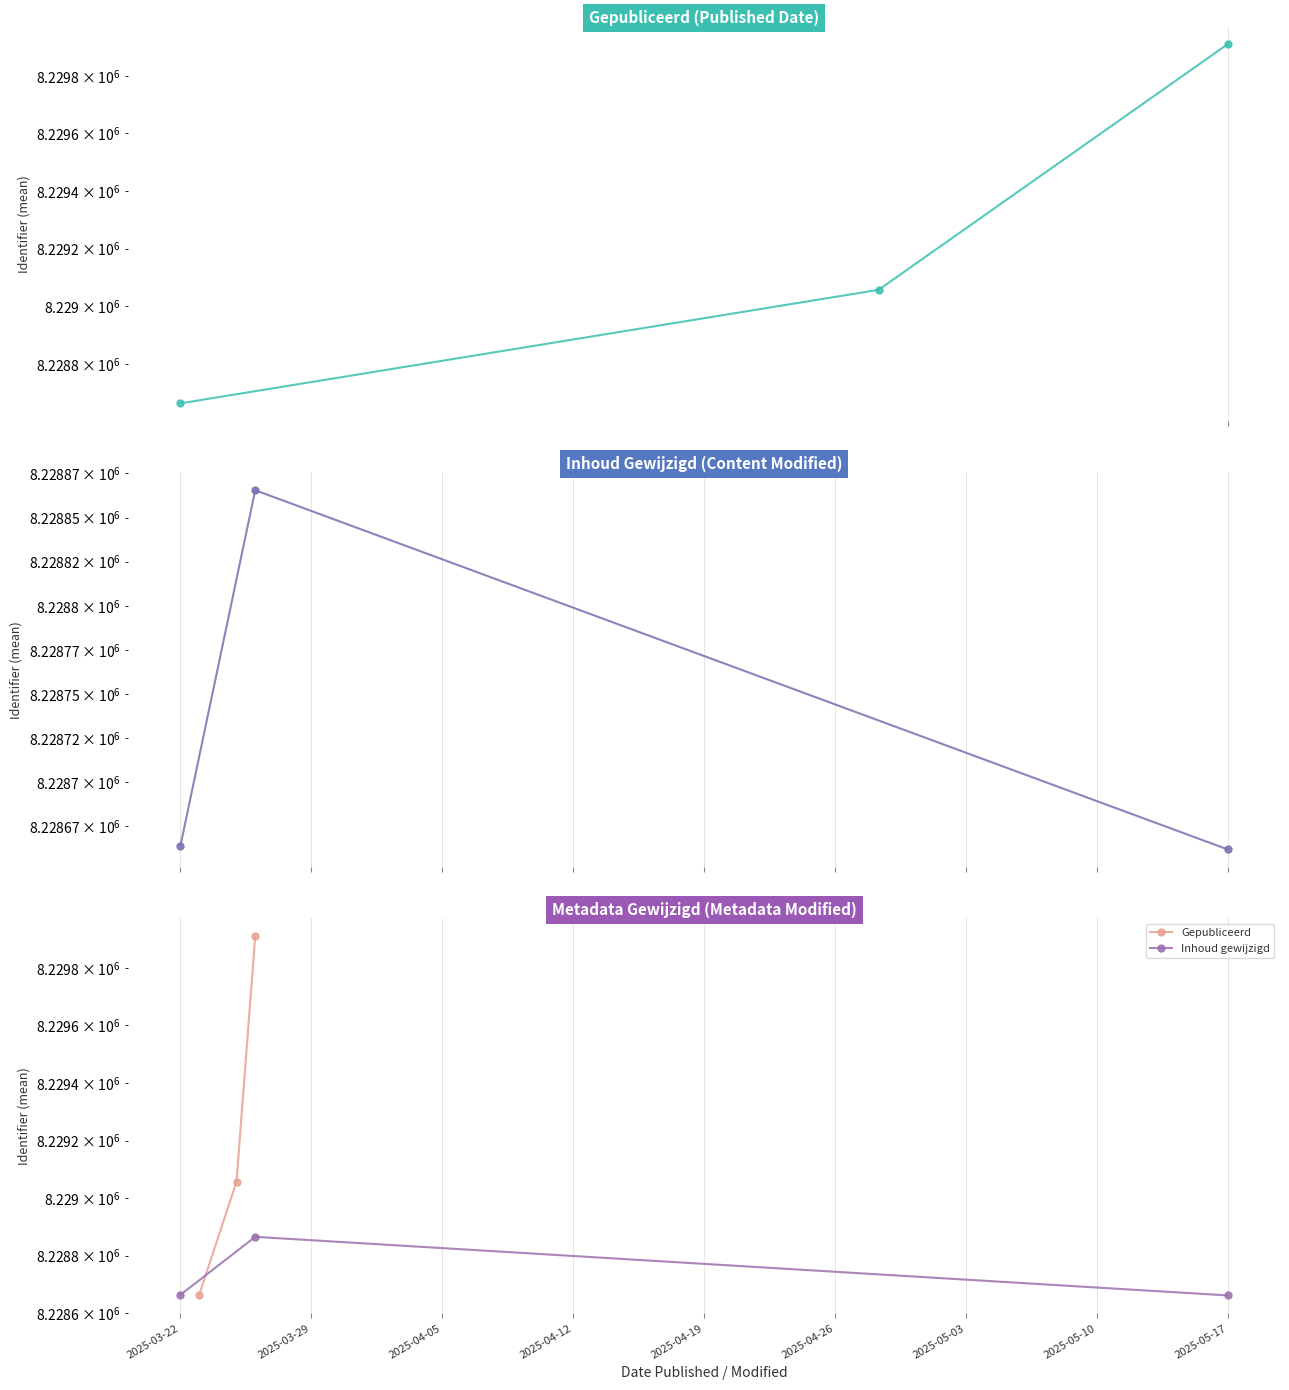

What is the maximum value for Inhoud gewijzigd?

8228865.5